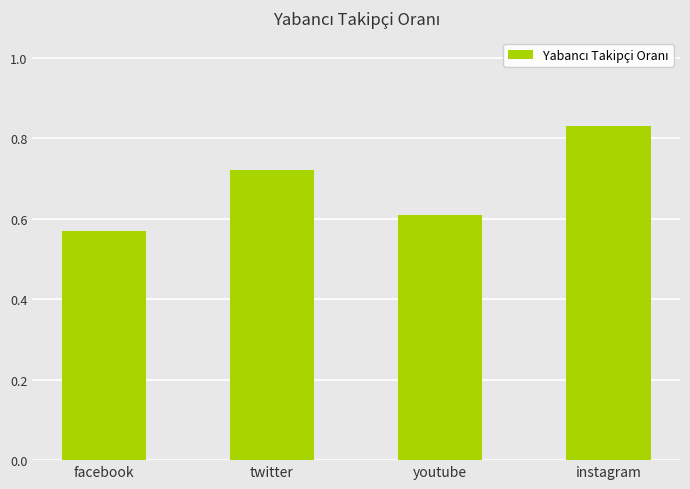

List the labels in order of value, smallest first.

facebook, youtube, twitter, instagram